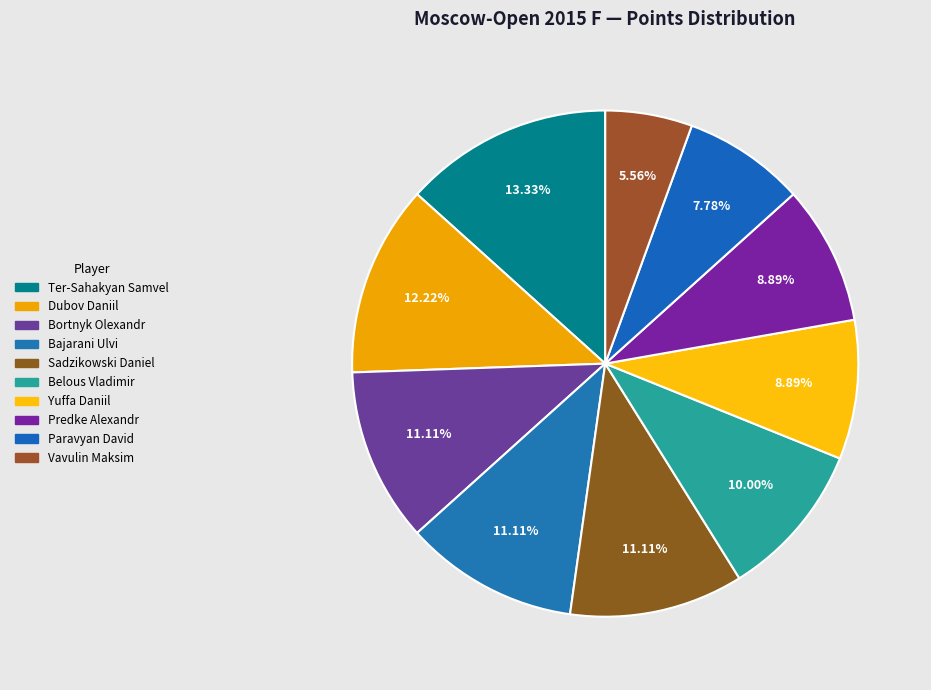

To the nearest percent, what is the difference between the largest and smallest slice percentages?

8%